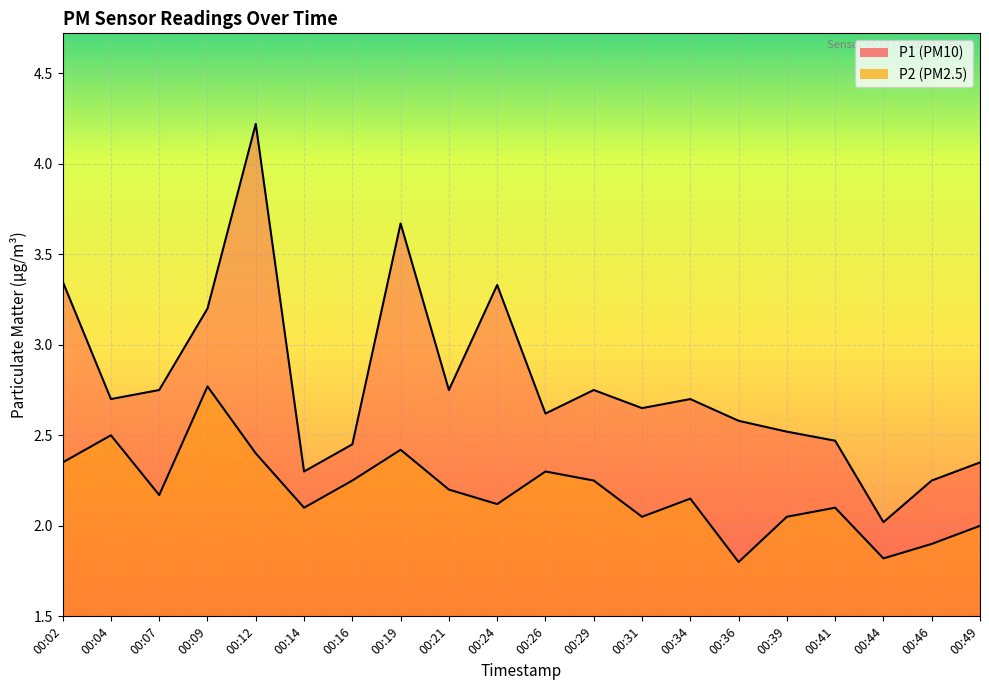

Which series has the largest total across all categories?

P1